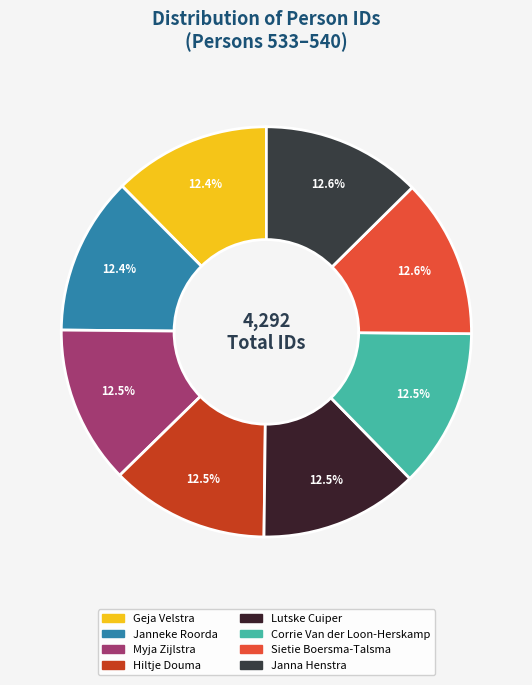

To the nearest percent, what portion does Geja Velstra represent?

12%